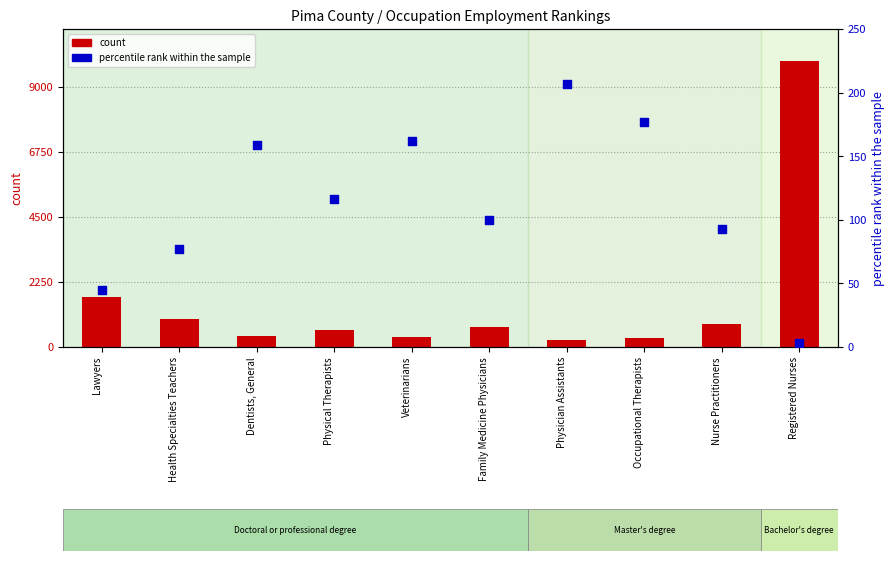

What is the total value across all series at Health Specialties Teachers?

1054